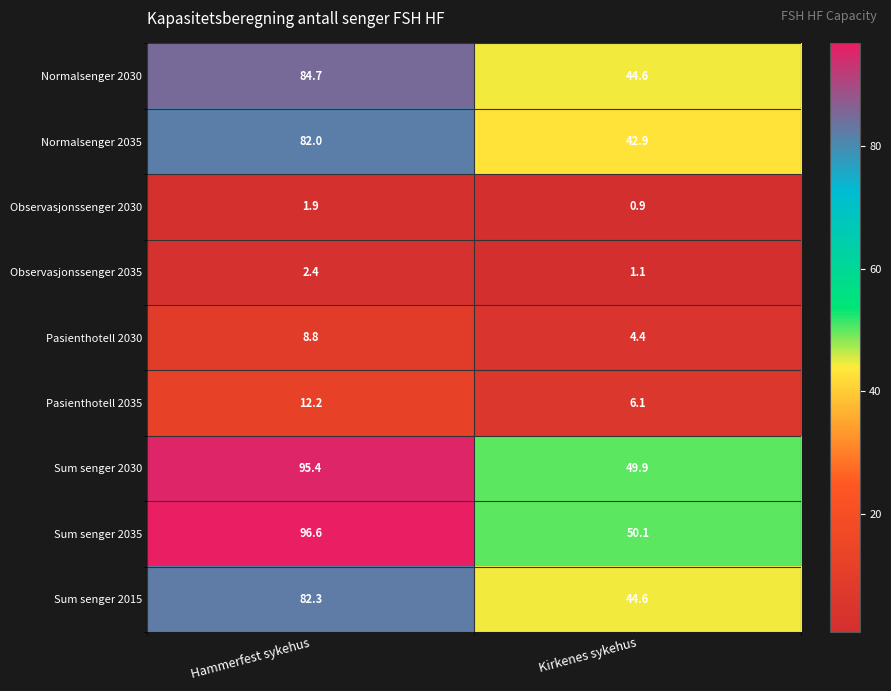

List the labels in order of Observasjonssenger 2035 value, largest first.

Hammerfest sykehus, Kirkenes sykehus